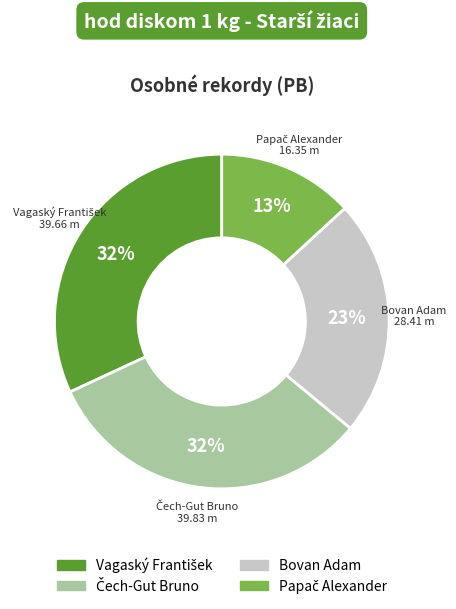

To the nearest percent, what is the average slice percentage?

25%